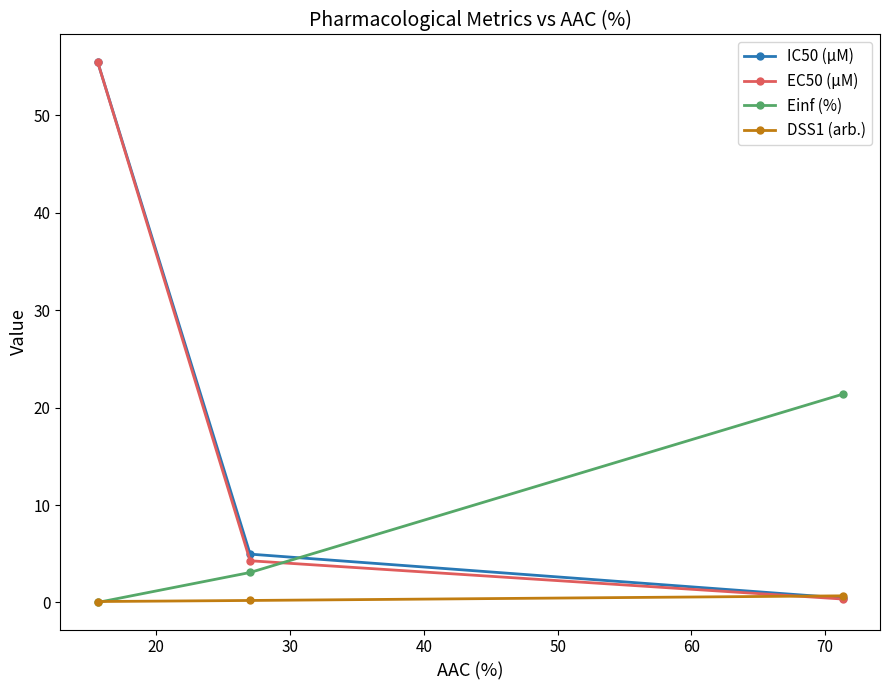

Which series has the largest total across all categories?

IC50 (µM)